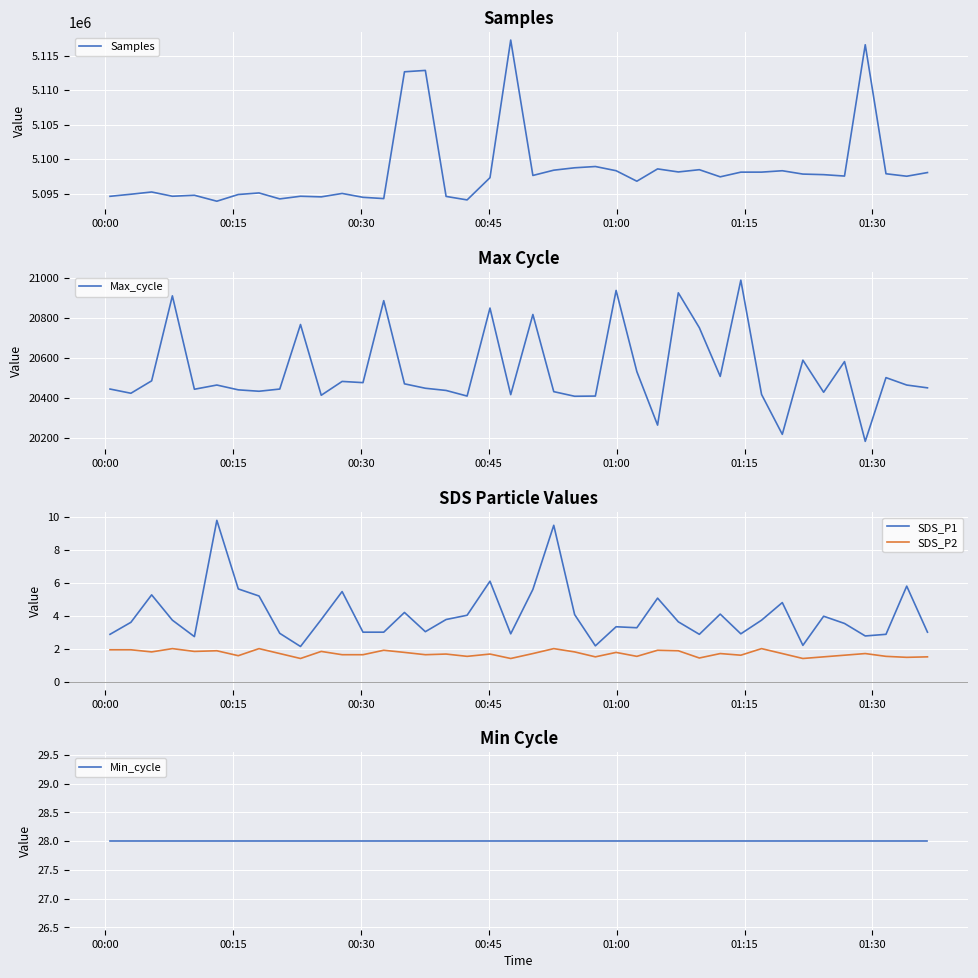

True or false: SDS_P2 and SDS_P1 intersect in this chart.

False